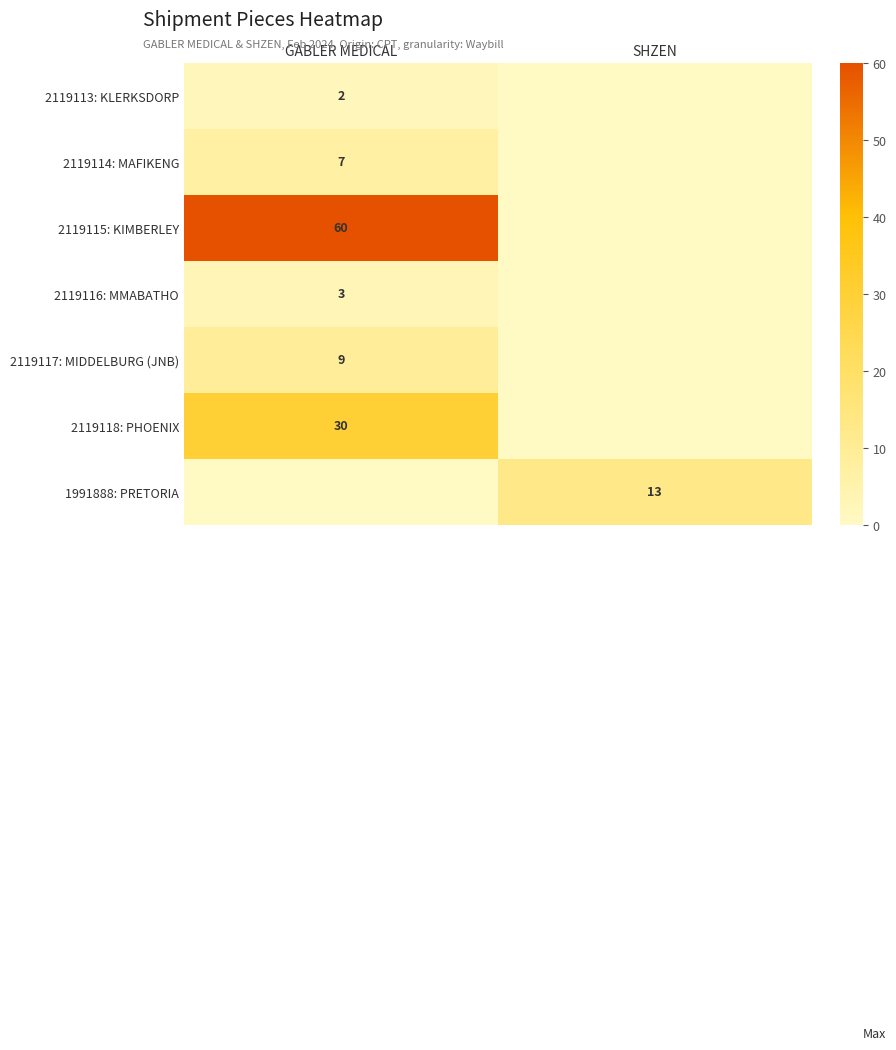

Is it true that 1991888: PRETORIA equals 21 at SHZEN?

False